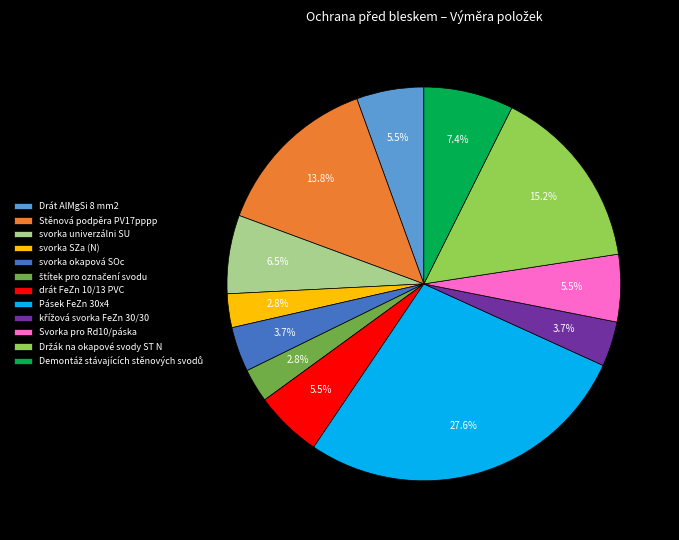

Which slice is the largest?

Pásek FeZn 30x4